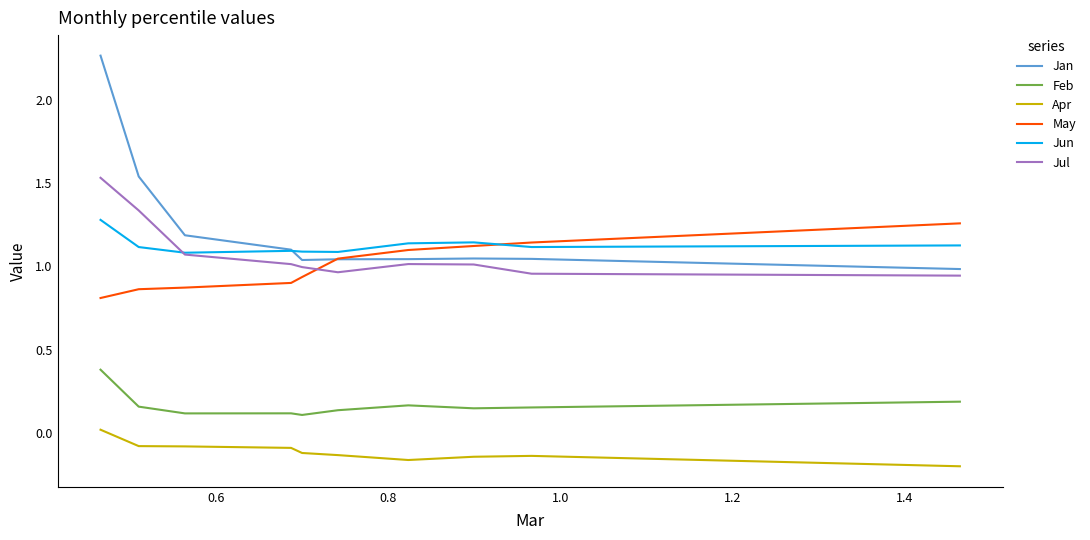

What are all the series names shown in the legend?

Jan, Feb, Apr, May, Jun, Jul